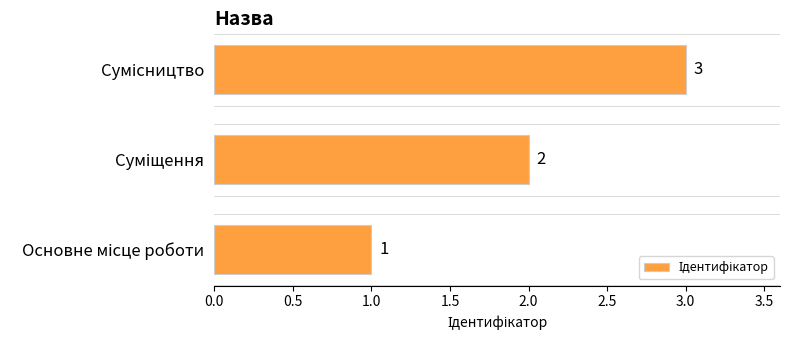

What is the minimum value shown in the chart?

1